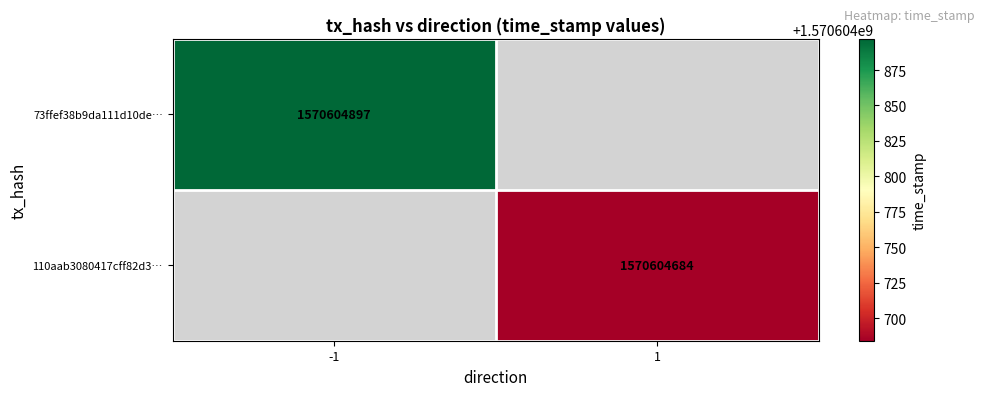

What is the spread (max minus min) of values at time_stamp?

213